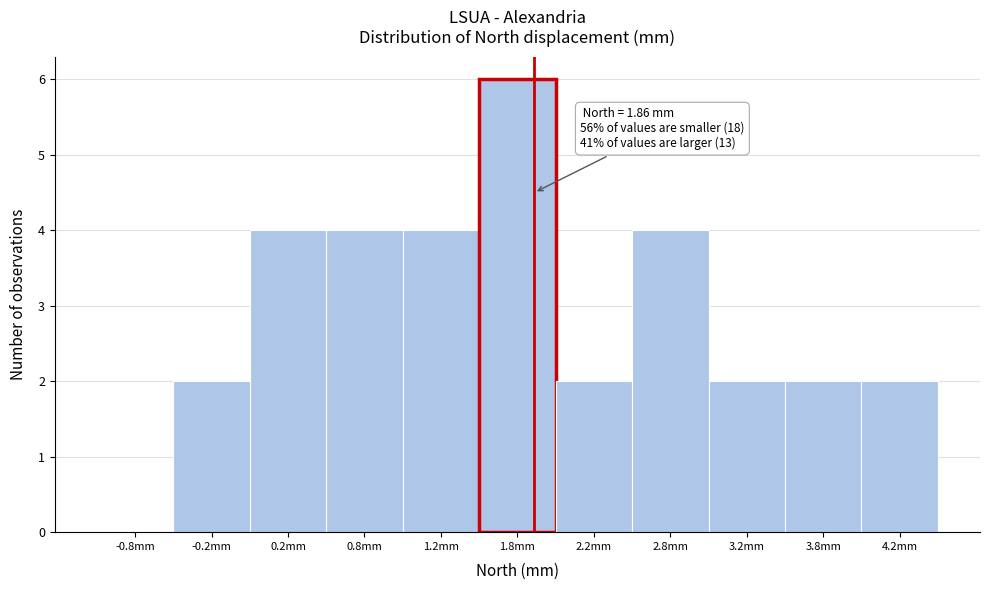

Which range on the x-axis has the tallest bar?

1.5 to 2.0